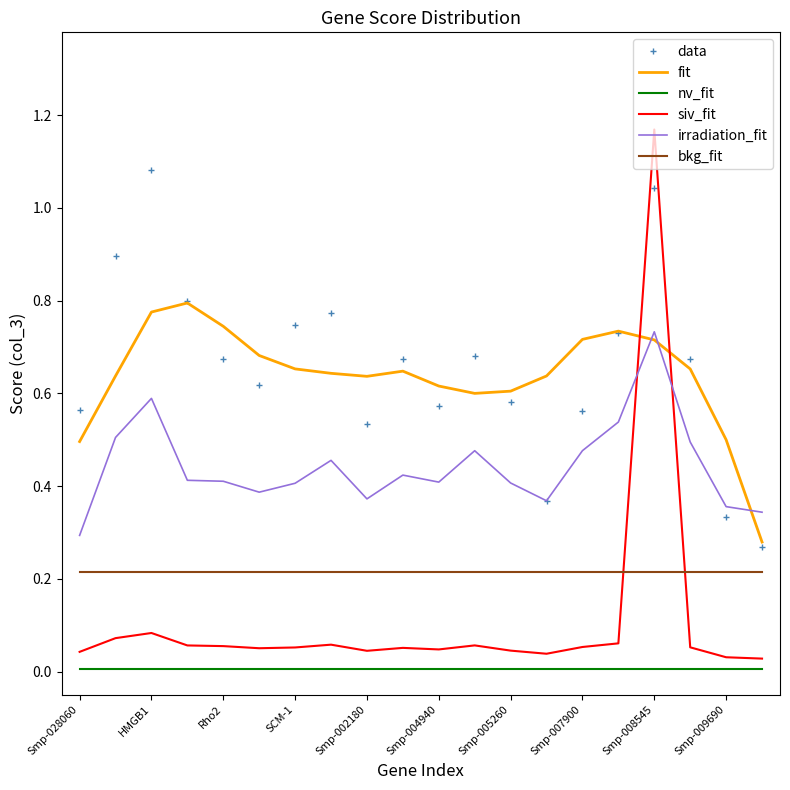

Which series has the widest spread of values?

siv_fit